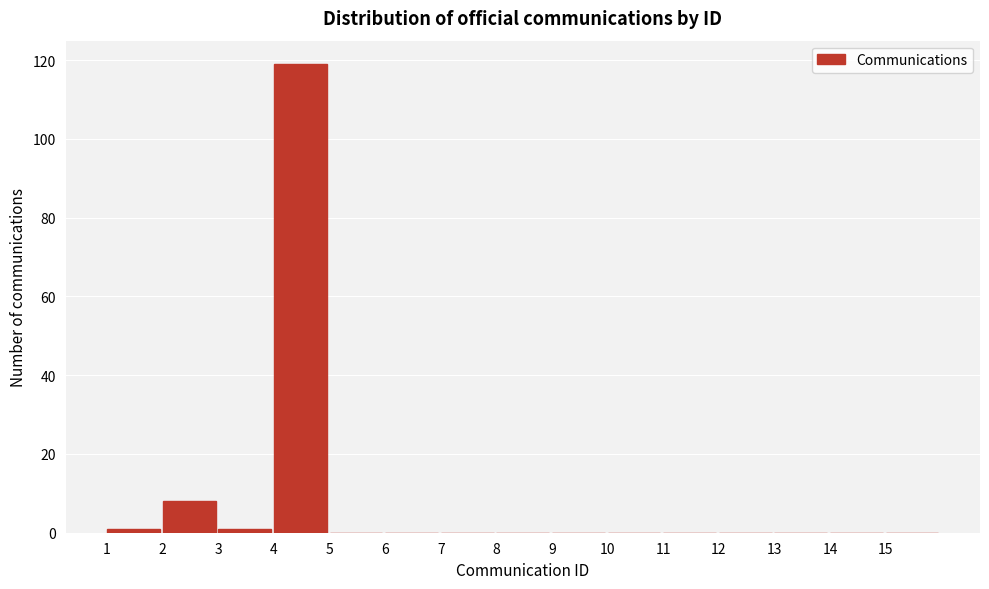

Over which range of the x-axis is the bar tallest?

4 to 5